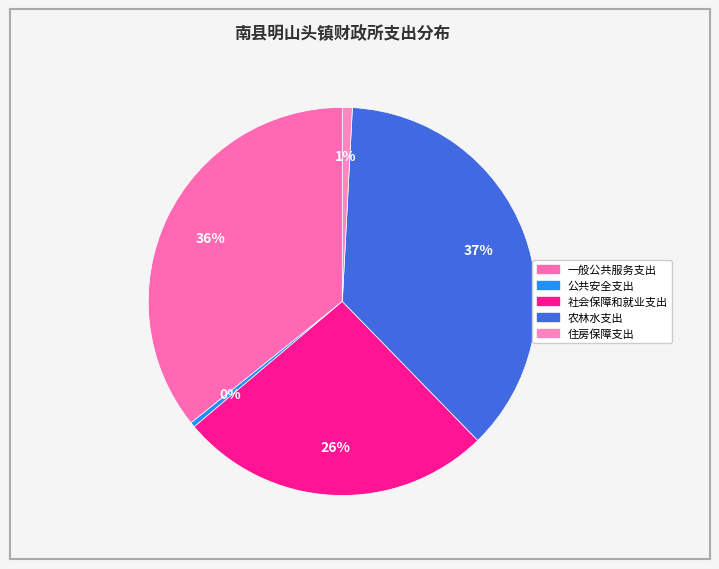

How many slices are in this pie chart?

5